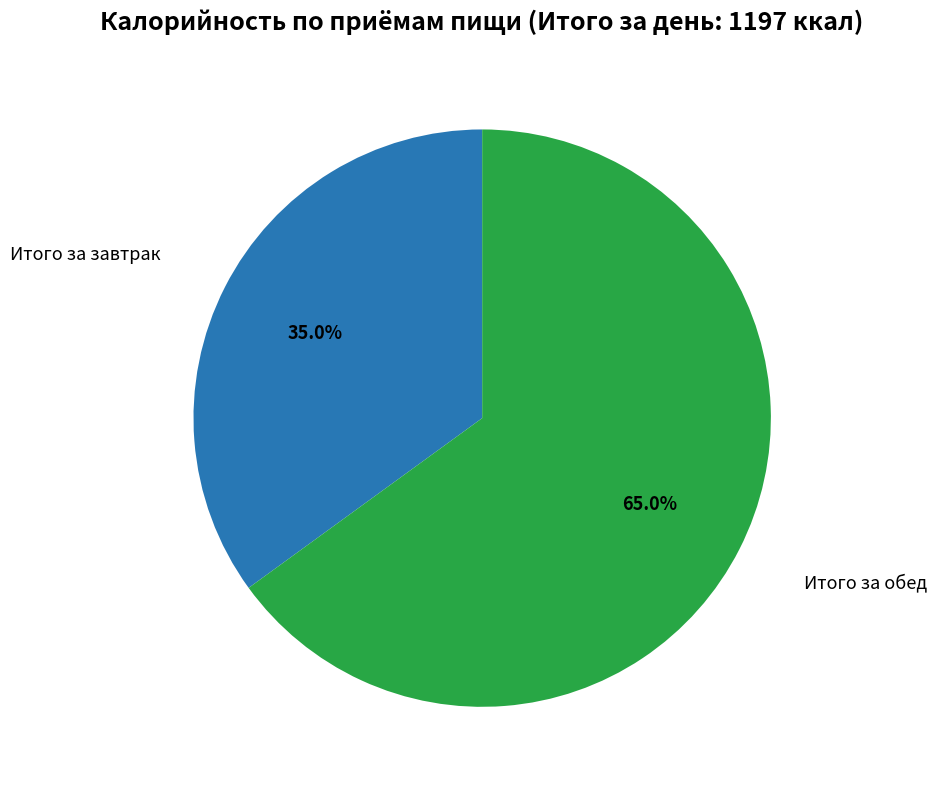

How many segments does this pie chart have?

2